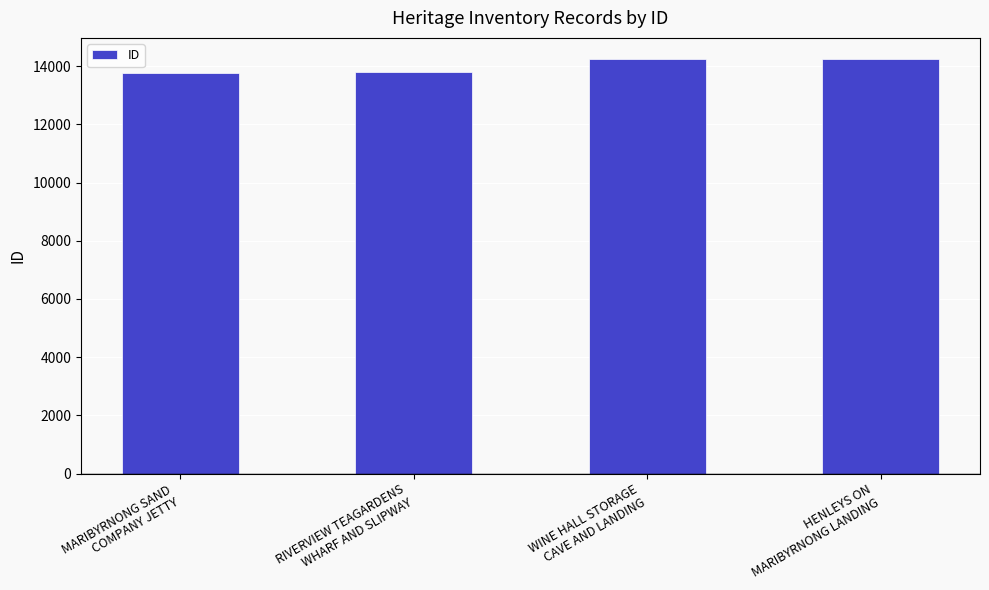

What is the sum of all values?

56092